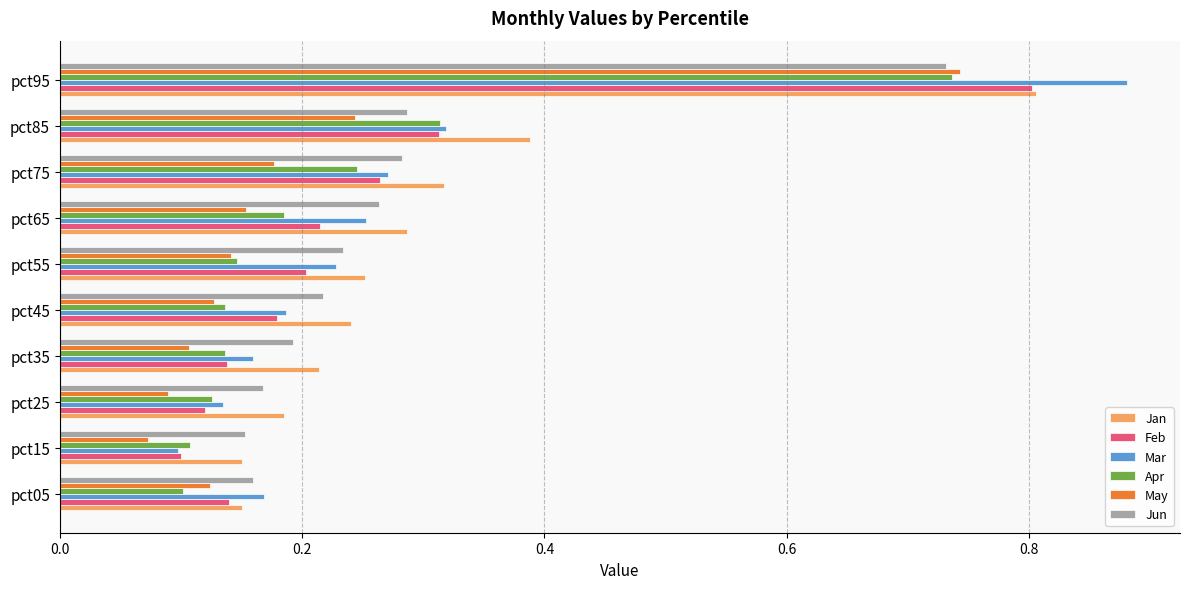

Which series has the widest spread of values?

Mar